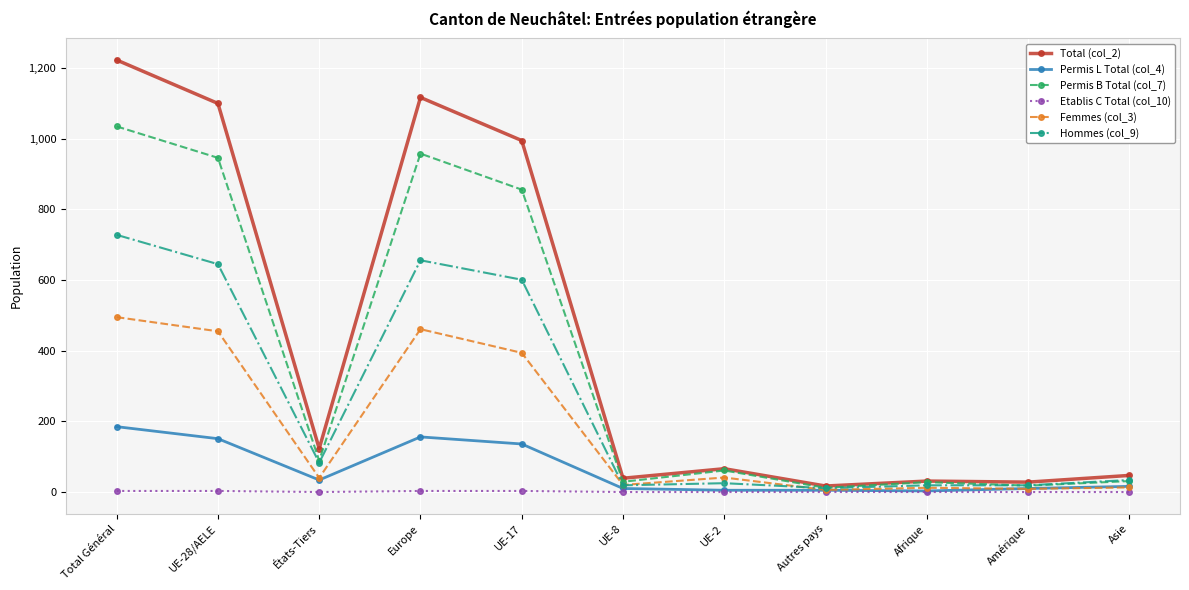

What is the label of the 6th point from the right?

UE-8